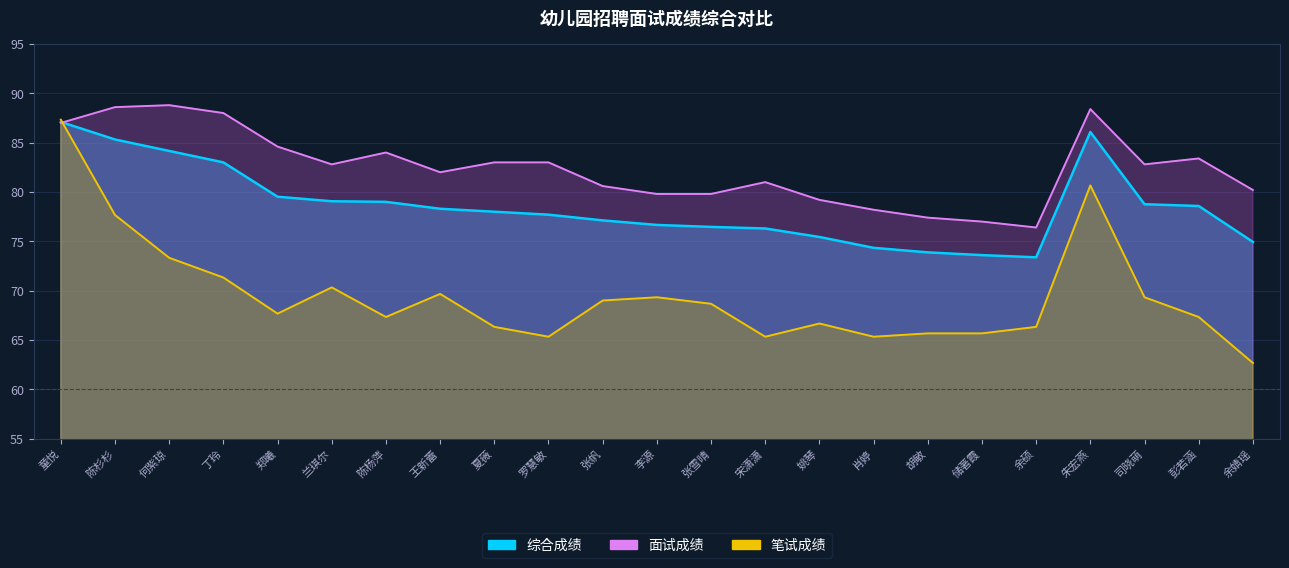

True or false: 面试成绩 has a value of 88.6 at 陈杉杉.

True